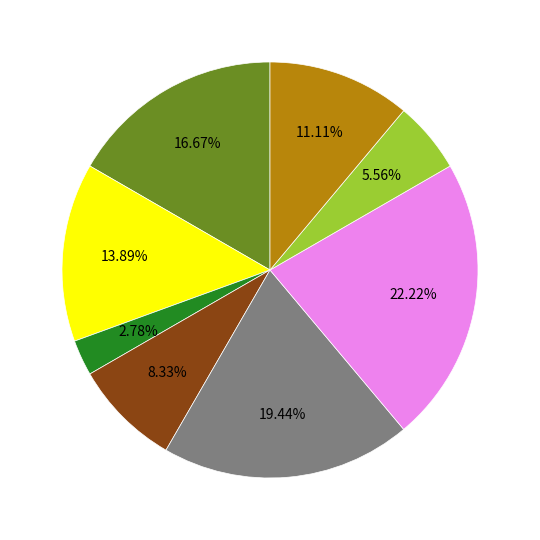

Does any single category account for the majority?

No